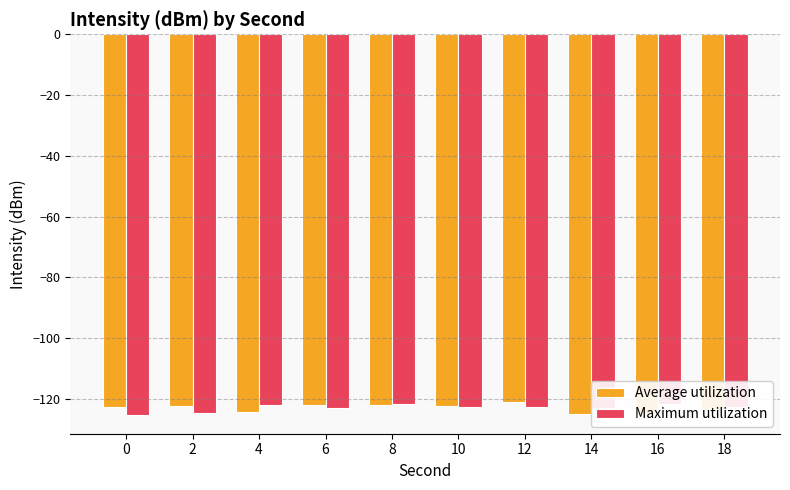

What is the total value across all series at 12?

-244.0